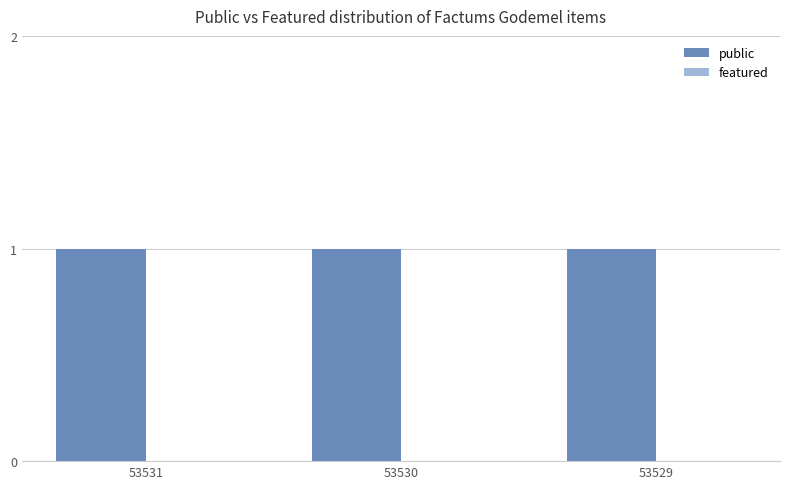

Which category has the highest value across all series?

53531